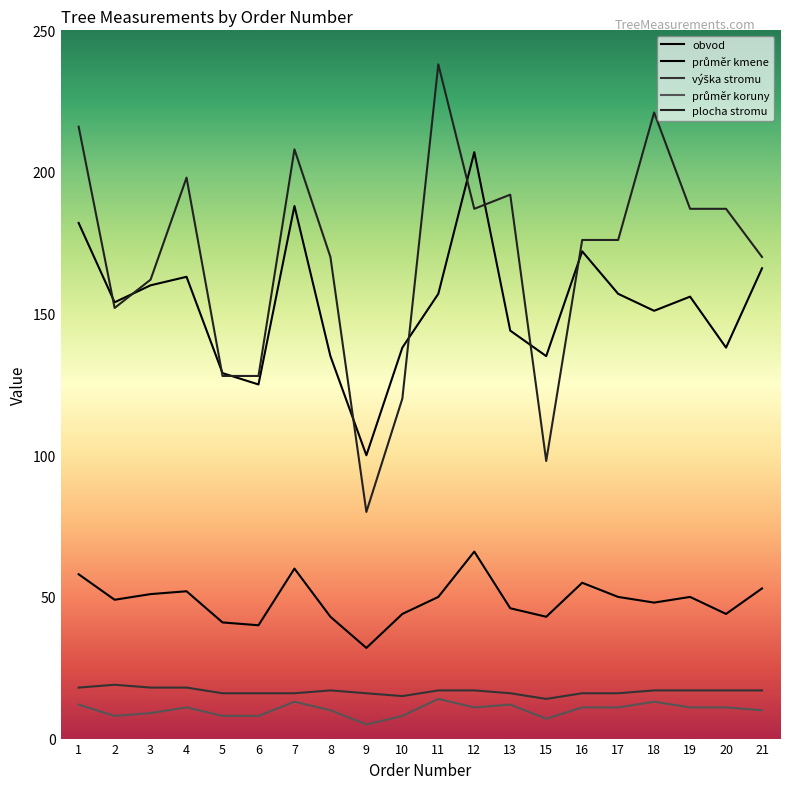

How many interior local valleys does the plocha stromu series have?

4